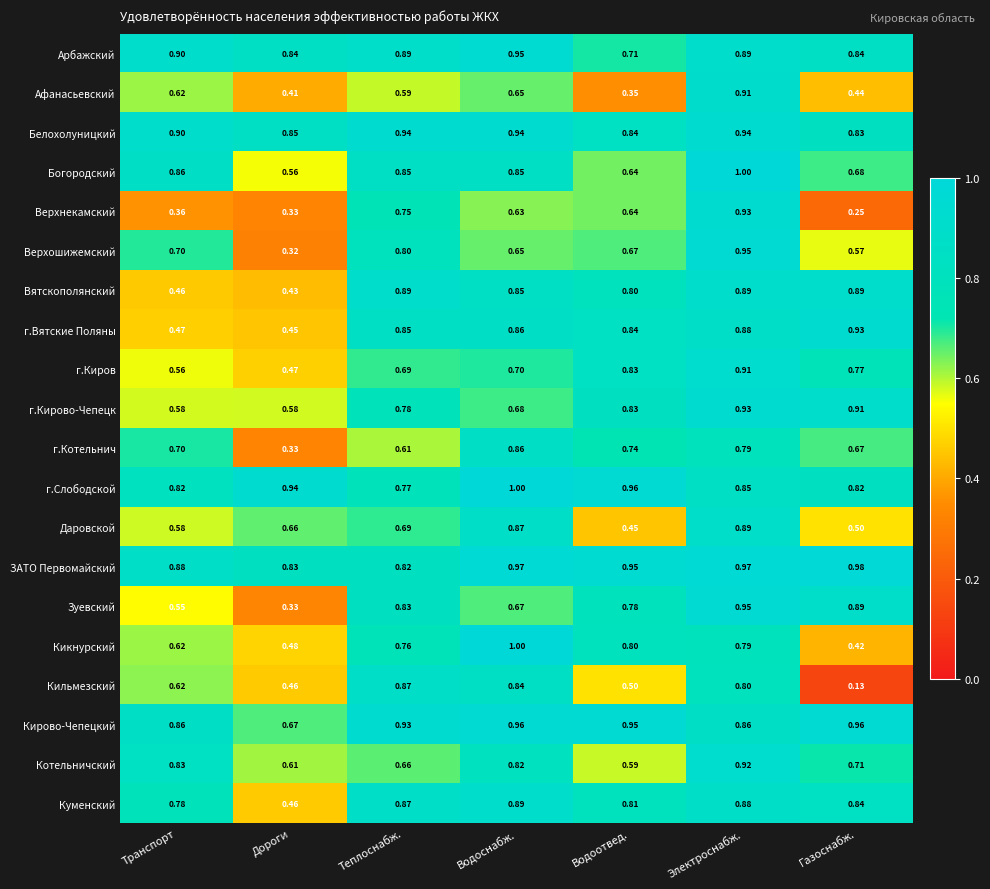

List the labels in order of г.Вятские Поляны value, largest first.

Газоснабж., Электроснабж., Водоснабж., Теплоснабж., Водоотвед., Транспорт, Дороги